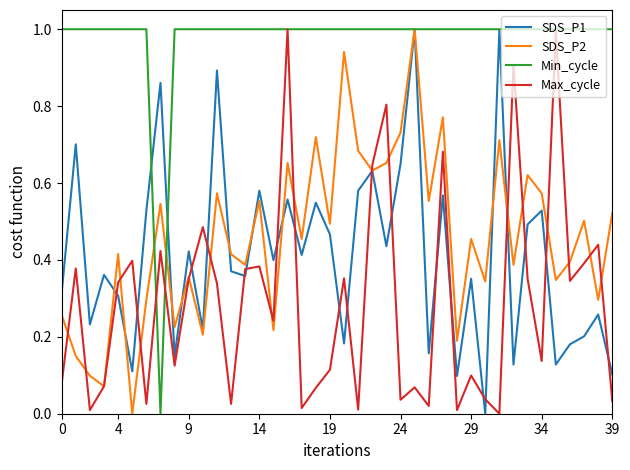

After their last crossing, which series has the higher values: SDS_P1 or Max_cycle?

SDS_P1